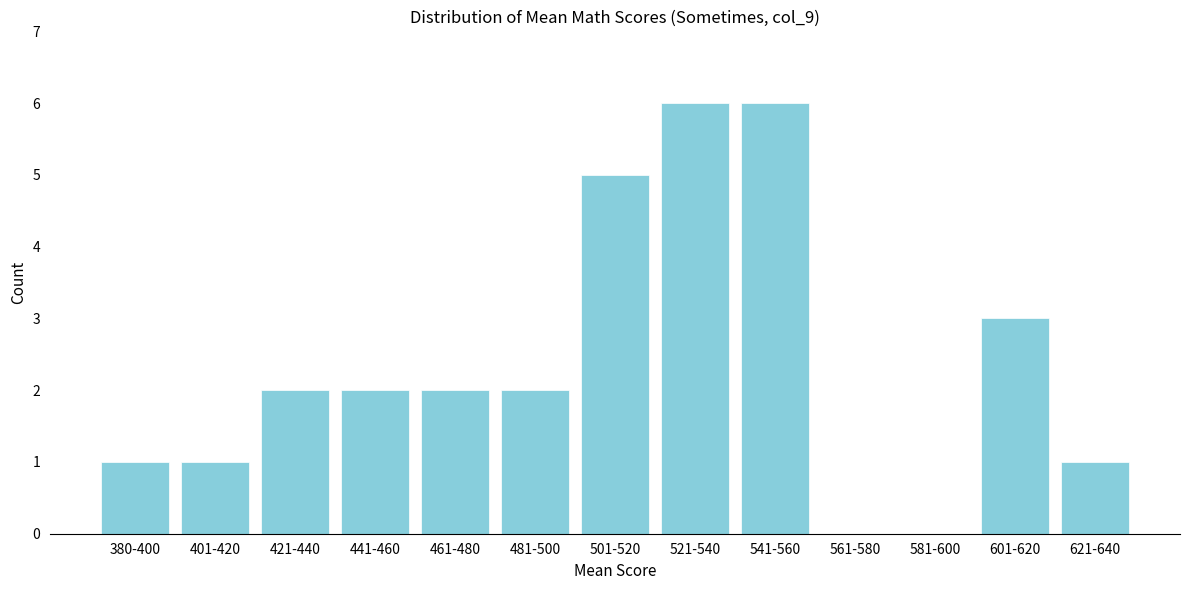

Reading left to right, transcribe all the data shown in this chart.

380-400=1	401-420=1	421-440=2	441-460=2	461-480=2	481-500=2	501-520=5	521-540=6	541-560=6	561-580=0	581-600=0	601-620=3	621-640=1